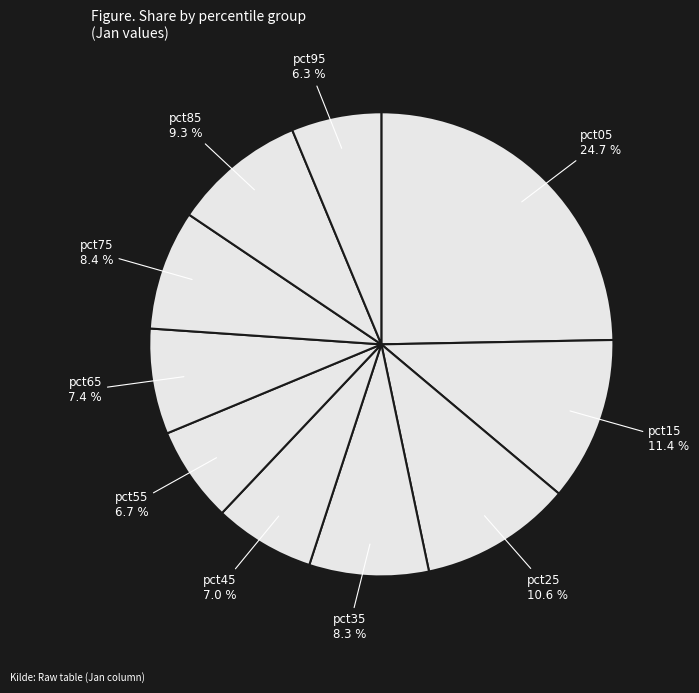

To the nearest percent, what is the average slice percentage?

10%